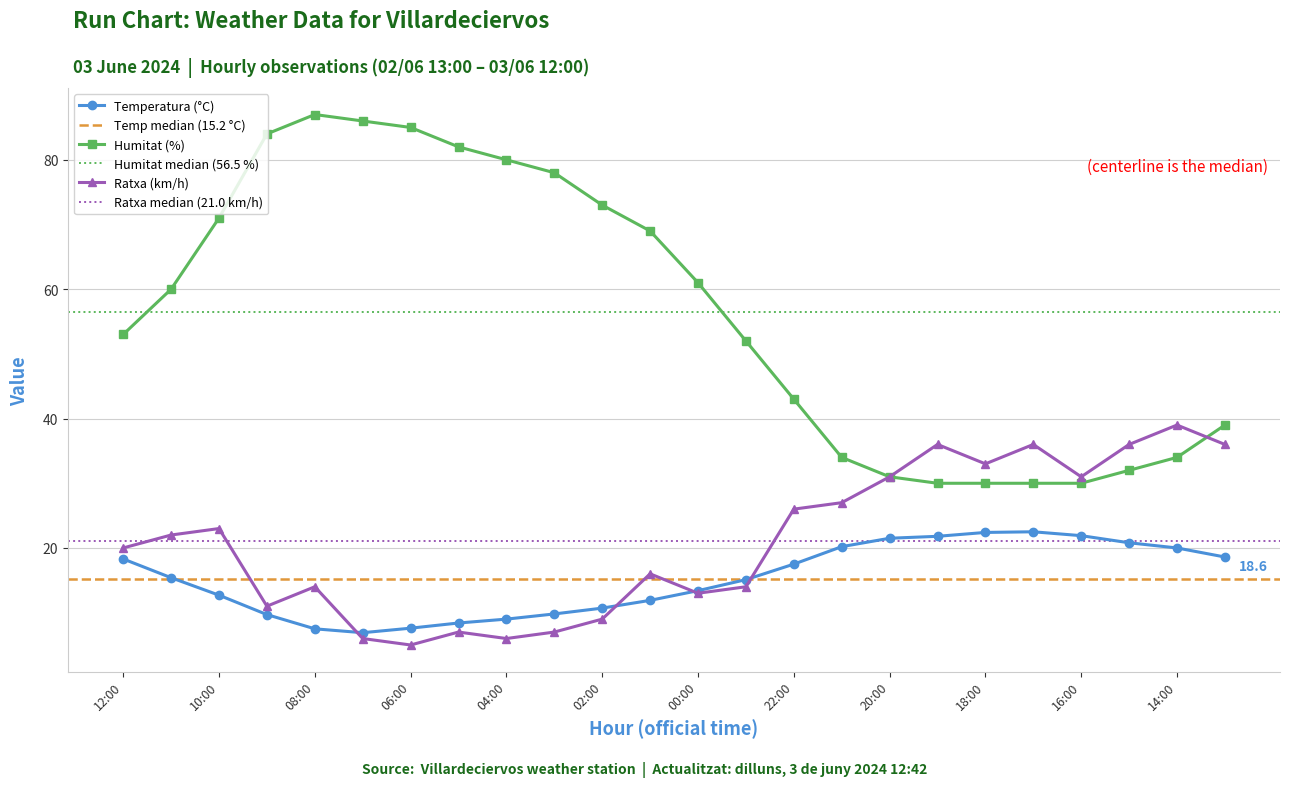

Between 04:00 and 16:00, which series saw the biggest shift?

Humitat (%)